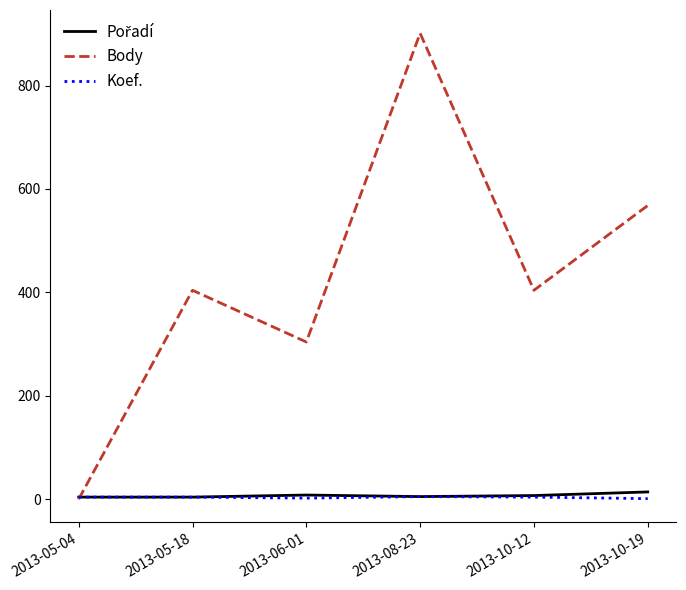

Is this an area chart (filled region under the line)?

No